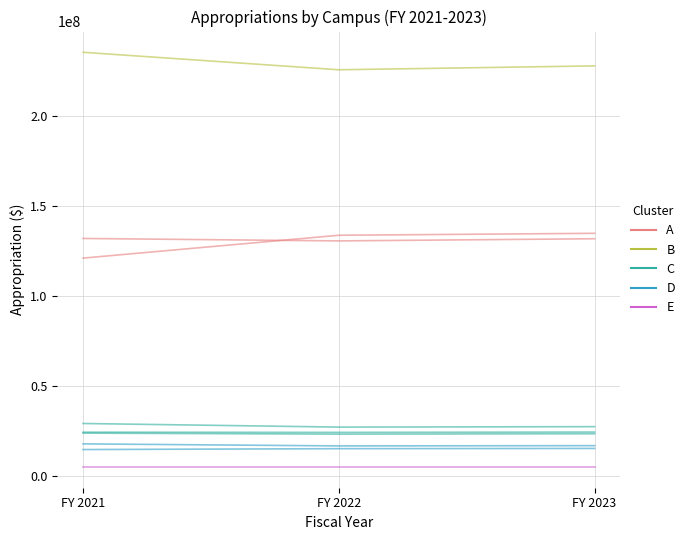

What is the value of the B point at the 2nd from the left?

225455652